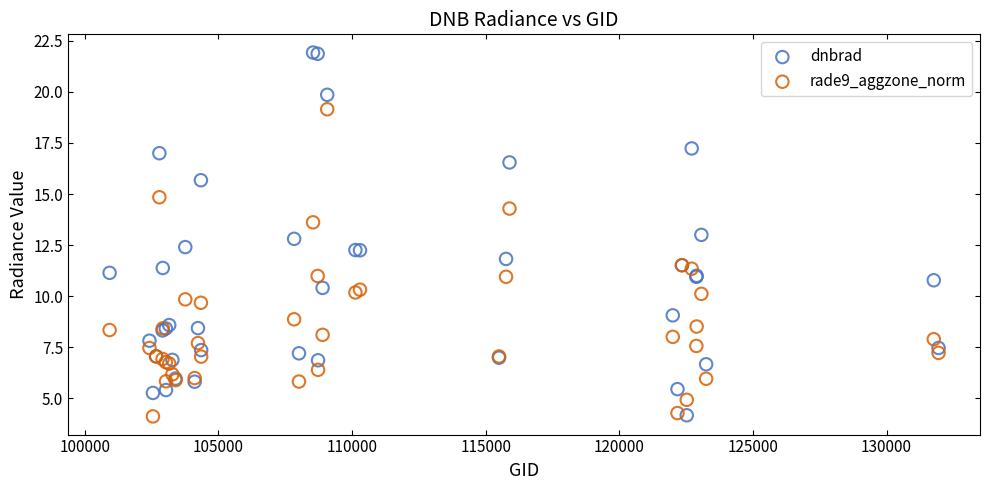

Which series has the largest Y range (max minus min)?

dnbrad